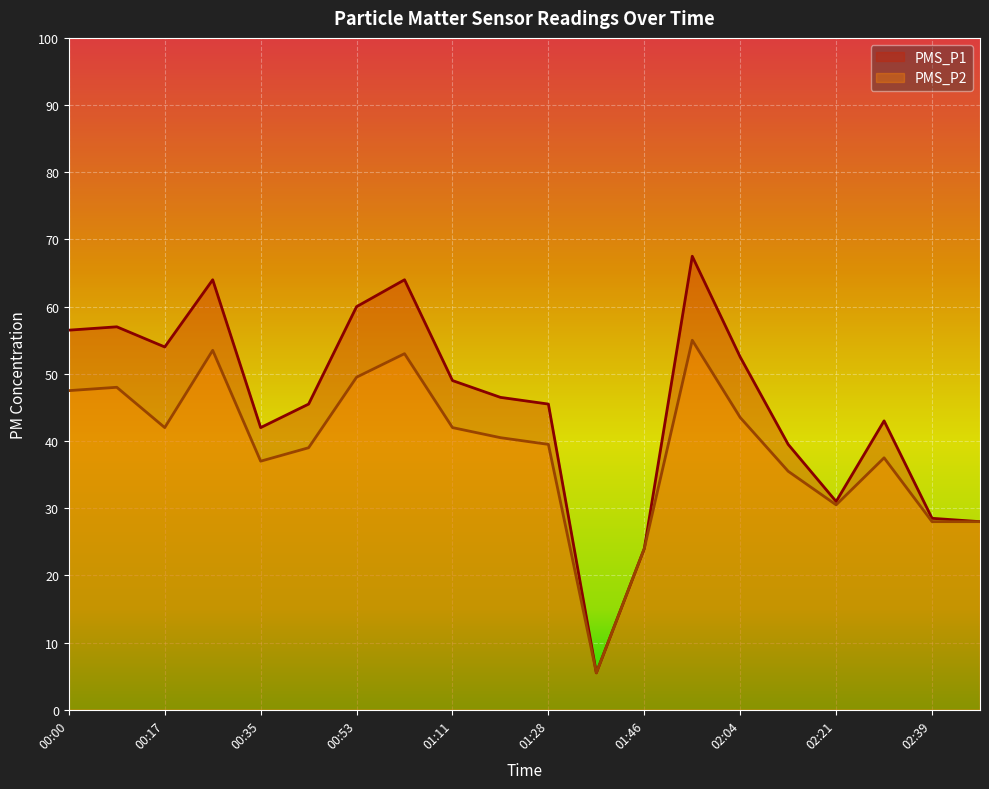

Where is PMS_P2 nearest to the value 30?

02:21